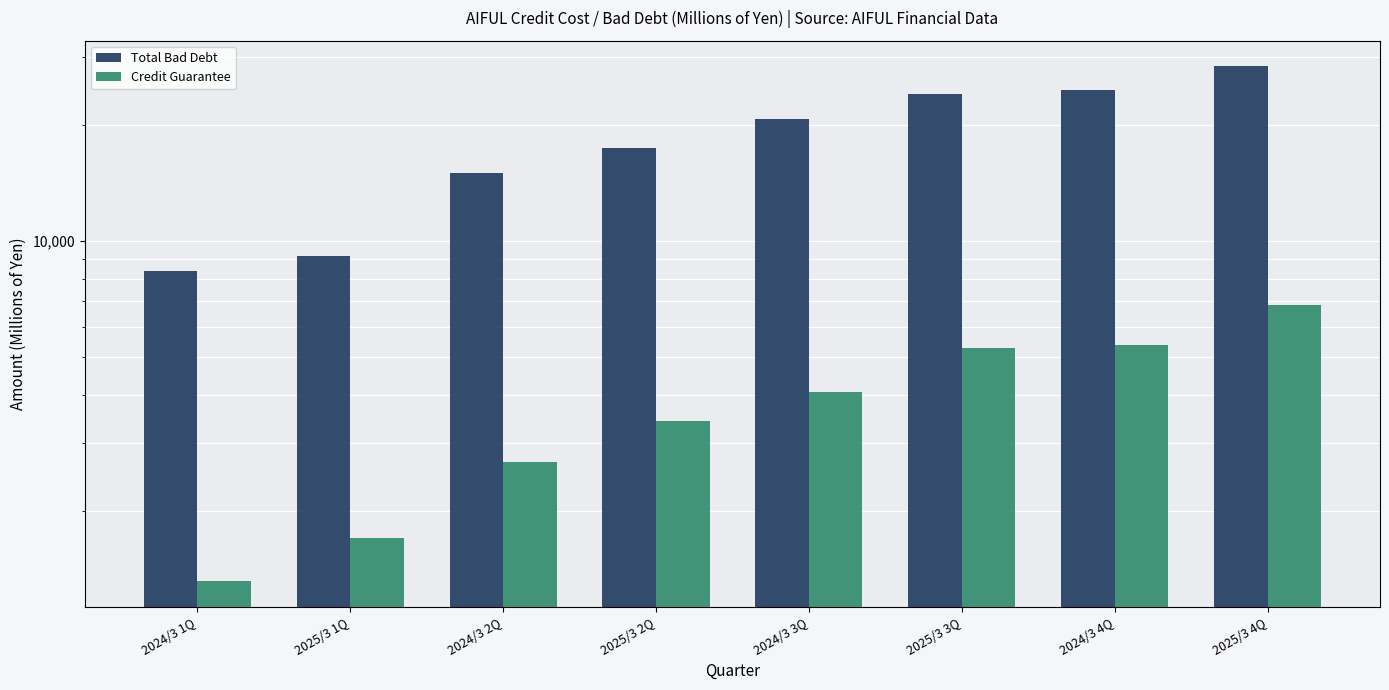

Rank the categories by Credit Guarantee value from highest to lowest.

2025/3 4Q, 2024/3 4Q, 2025/3 3Q, 2024/3 3Q, 2025/3 2Q, 2024/3 2Q, 2025/3 1Q, 2024/3 1Q